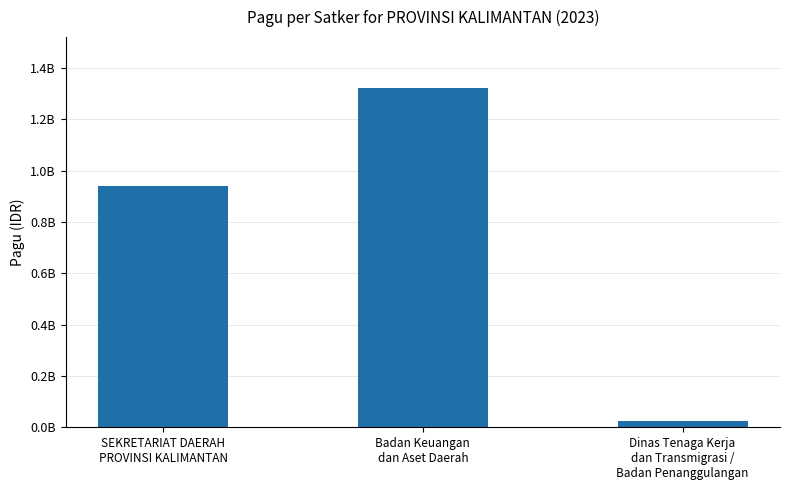

How many categories are shown in the chart?

3